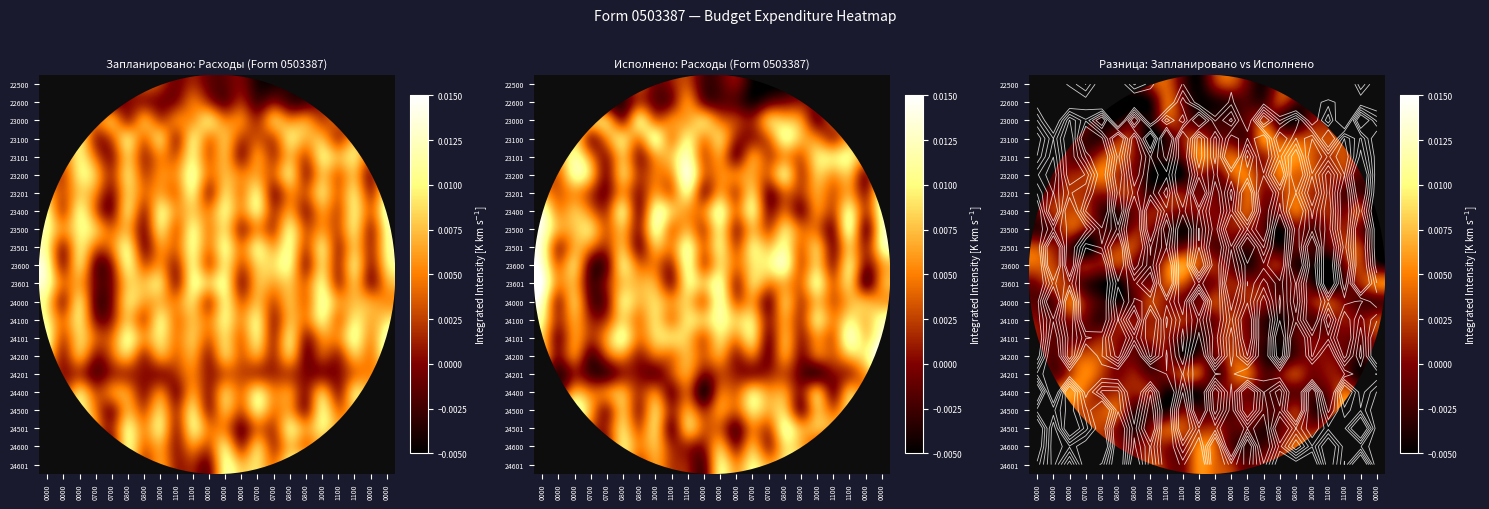

Is it true that 23000 equals -0.0 at 0800?

False